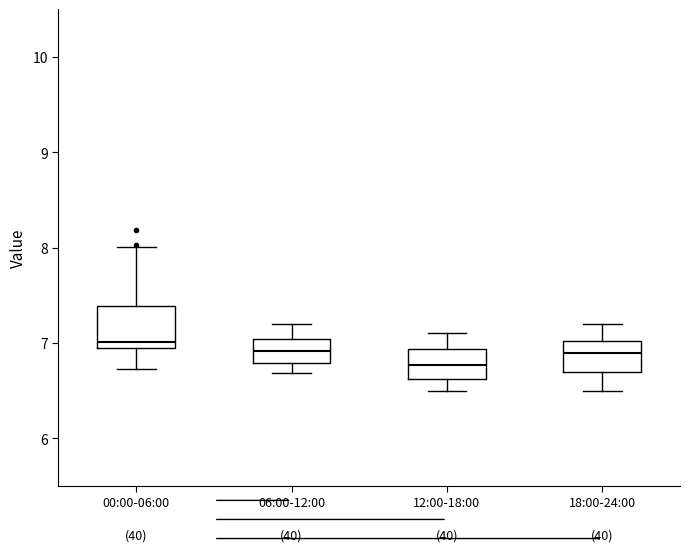

Reading left to right, transcribe this box plot: for each box, give where its median line is, the range the box spans, and where its two whiskers end, as read against the y-axis. The values are not printed on the chart, so give them approximately, as read against the axis.

00:00-06:00: median 7.0 (just above the box's lower edge), box 7.0 to 7.4, whiskers 6.7 to 8.0
06:00-12:00: median 6.9, box 6.8 to 7.0, whiskers 6.7 to 7.2
12:00-18:00: median 6.8, box 6.6 to 6.9, whiskers 6.5 to 7.1
18:00-24:00: median 6.9, box 6.7 to 7.0, whiskers 6.5 to 7.2